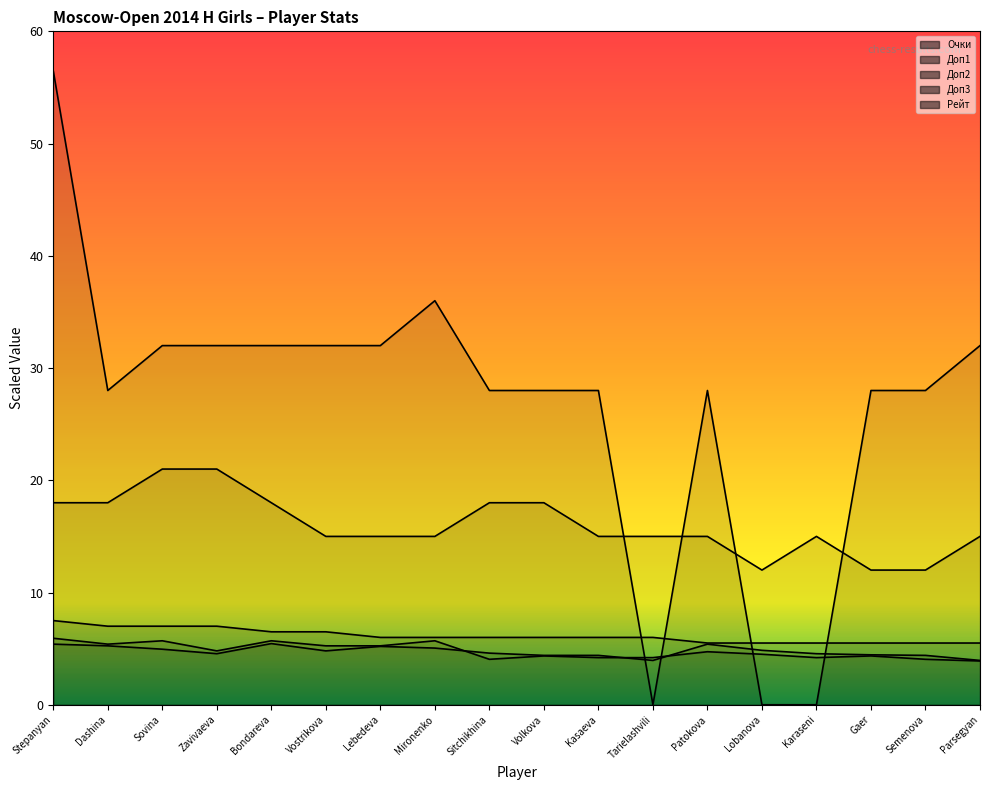

Where is the first local maximum for Доп2?

Karaseni